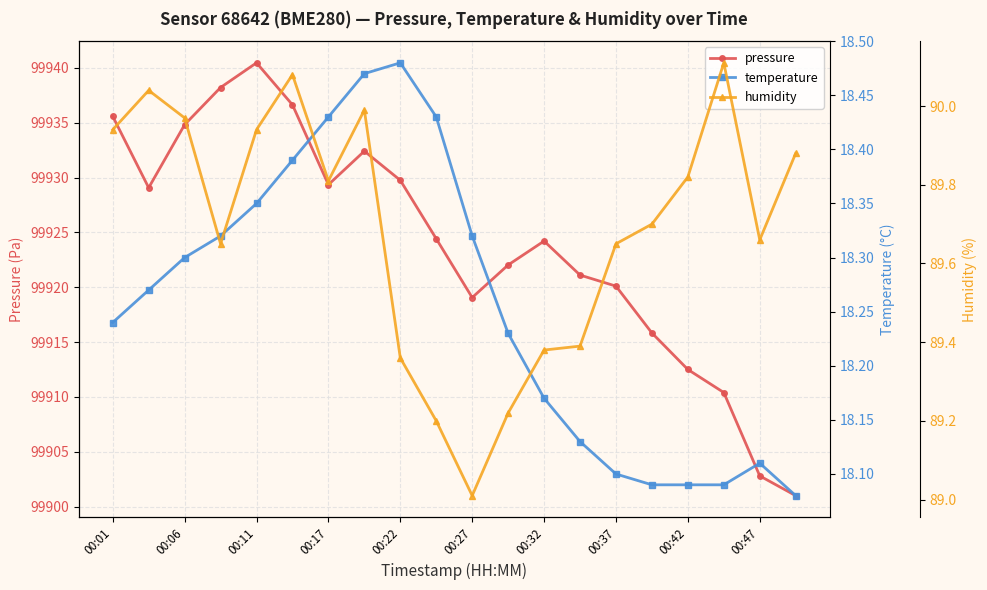

True or false: humidity and temperature cross at least once.

False